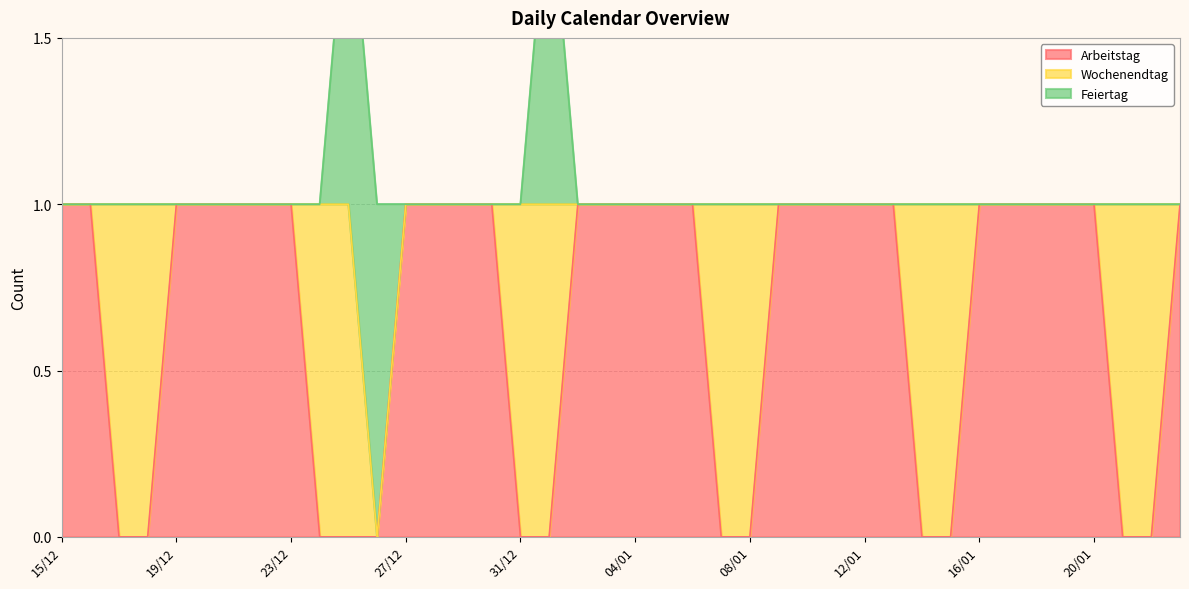

Which series has the widest spread of values?

Arbeitstag